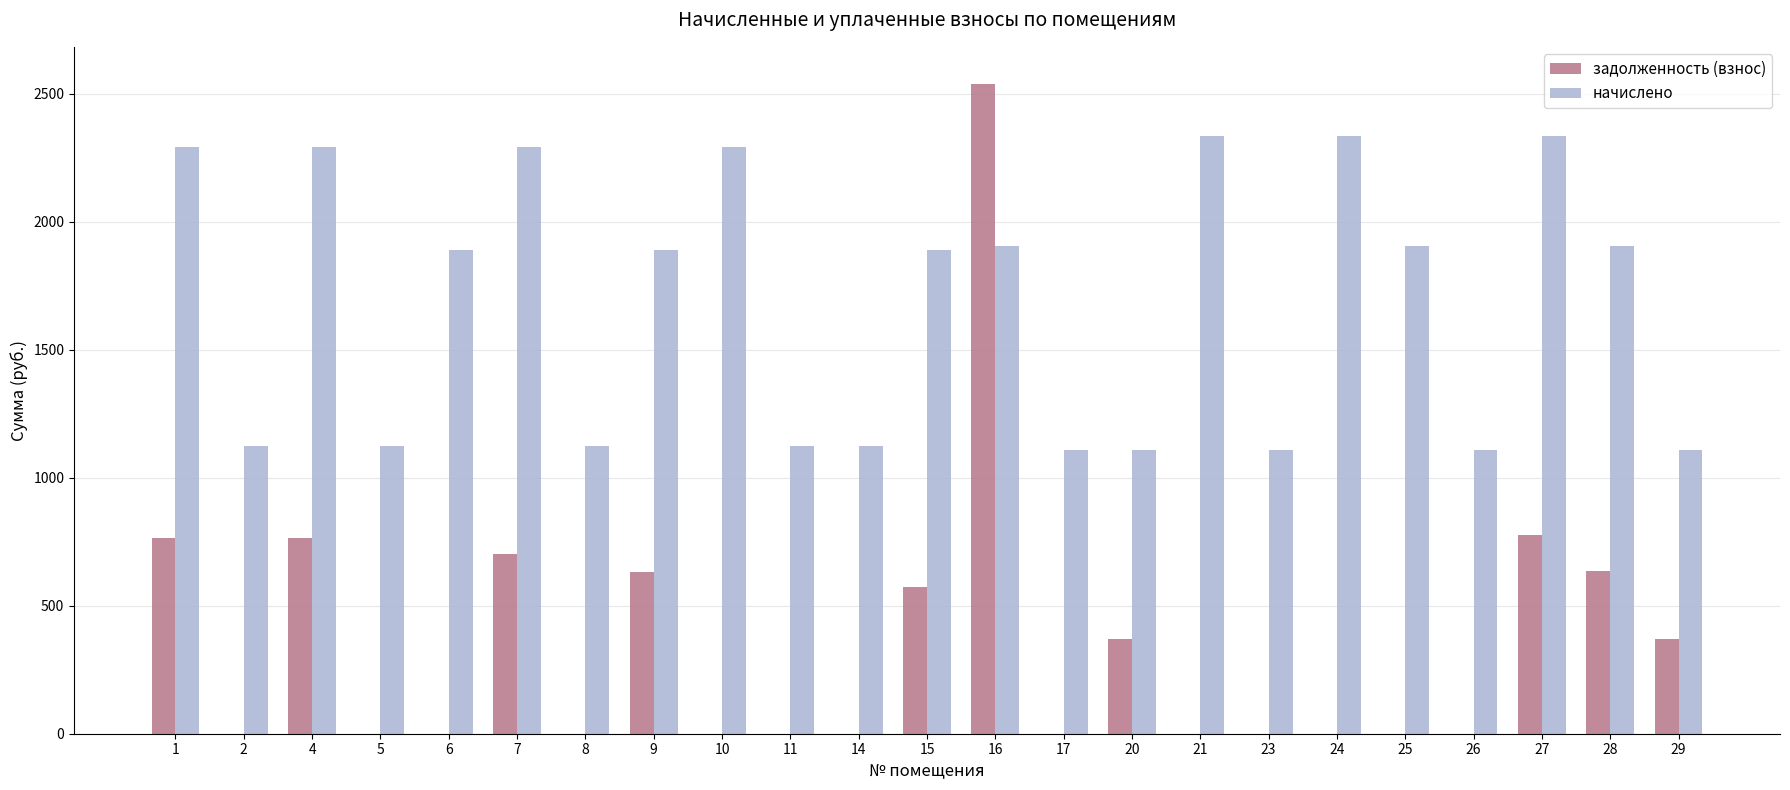

Are the bars grouped side by side (vs. stacked)?

Yes